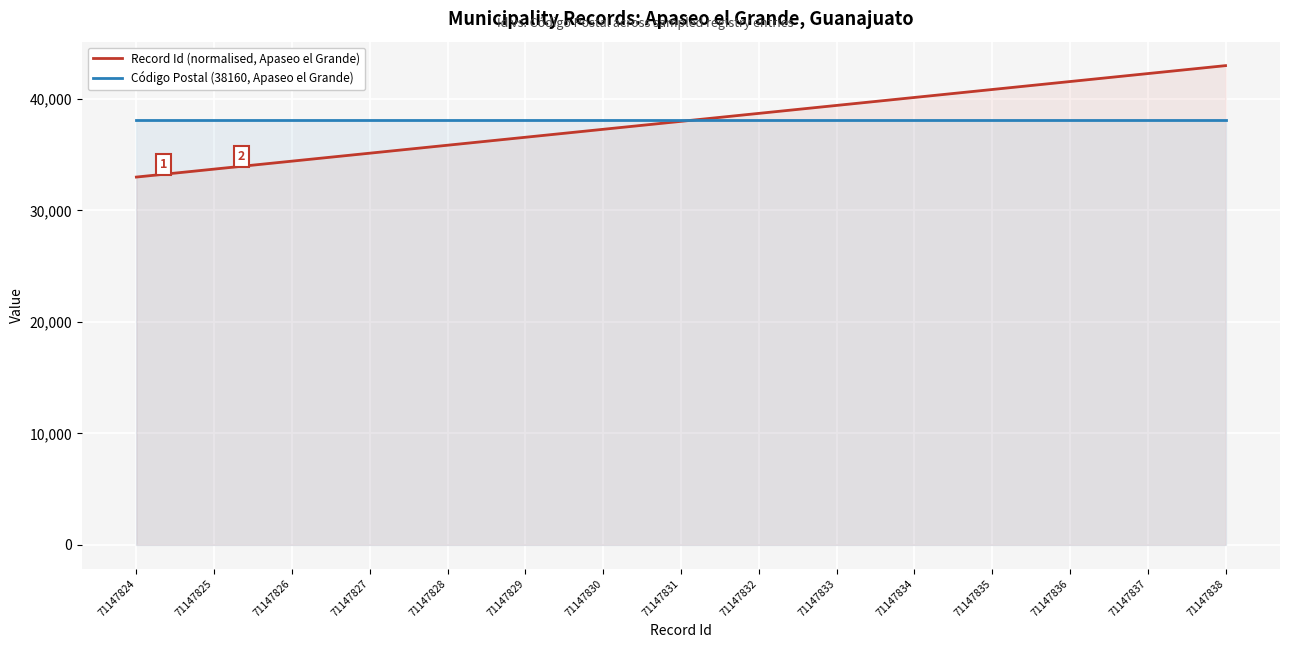

How many lines are shown in the chart?

2